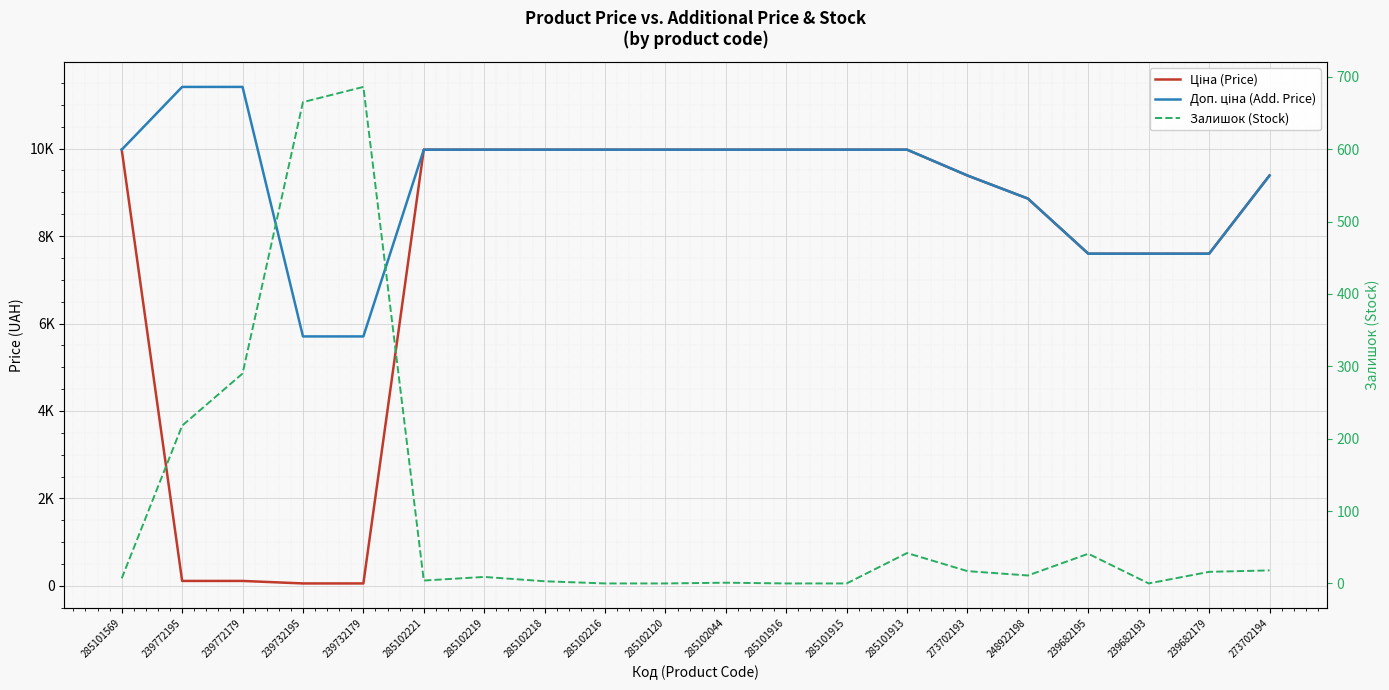

How many lines are shown in the chart?

3